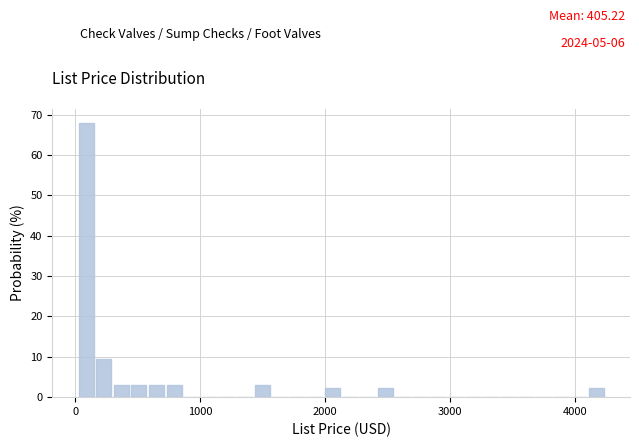

Read against the x-axis, roughly where is the centre of the tallest bar?

100